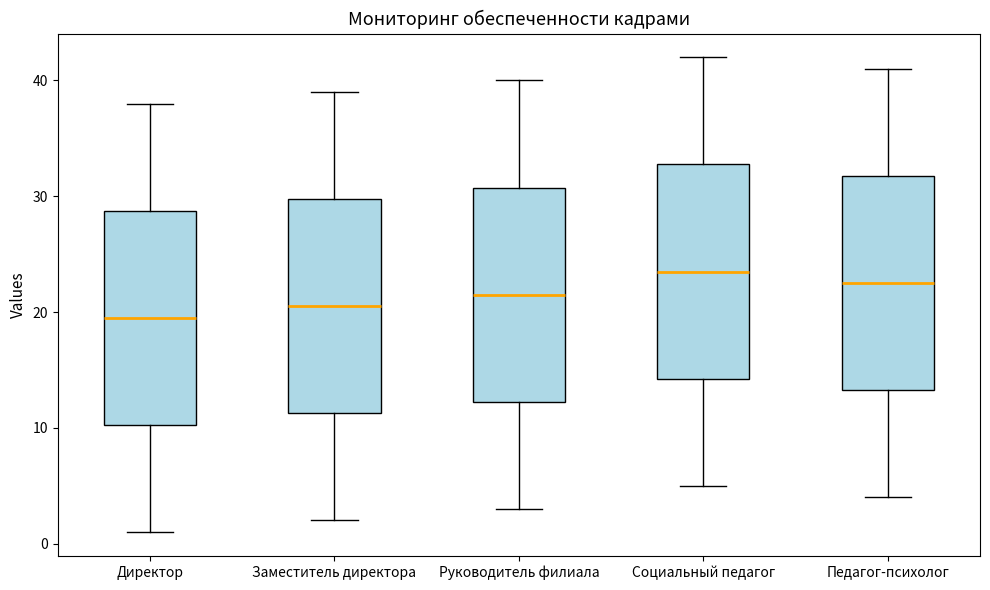

Where does the median line of the box for Социальный педагог sit on the y-axis? The values are not printed on the chart, so give them approximately, as read against the axis.

24